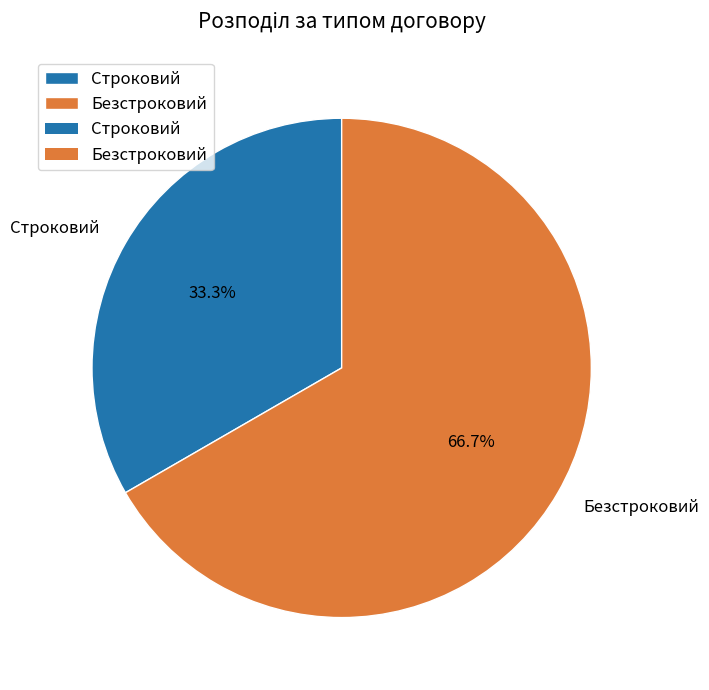

Do Строковий and Безстроковий together represent more than half of the pie?

Yes